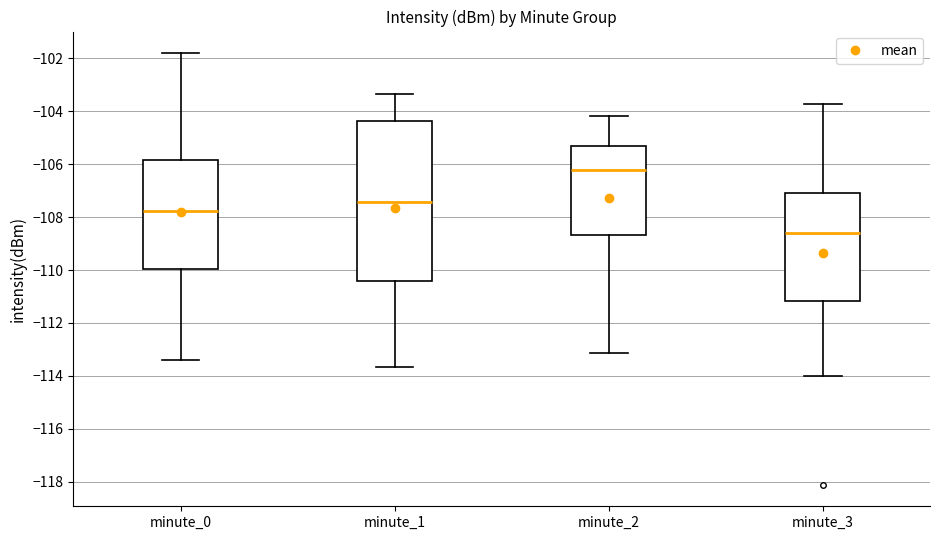

Where does the median line of the box for minute_0 sit on the y-axis? The values are not printed on the chart, so give them approximately, as read against the axis.

-107.8